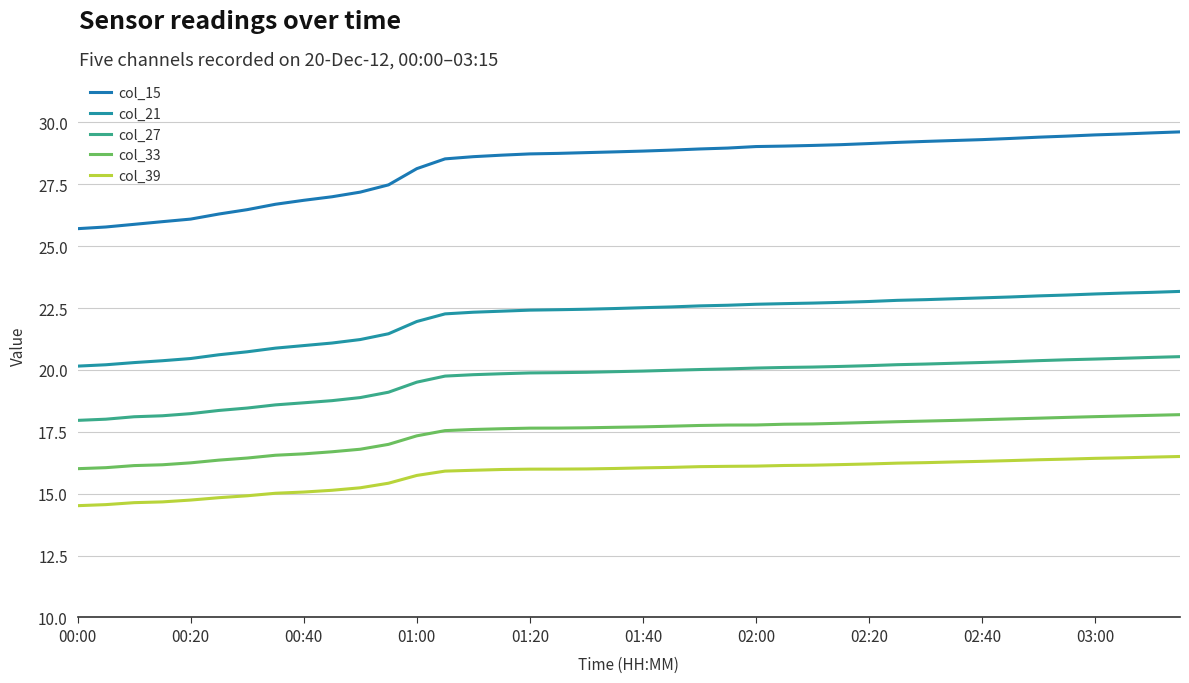

Which series has the largest total across all categories?

col_15